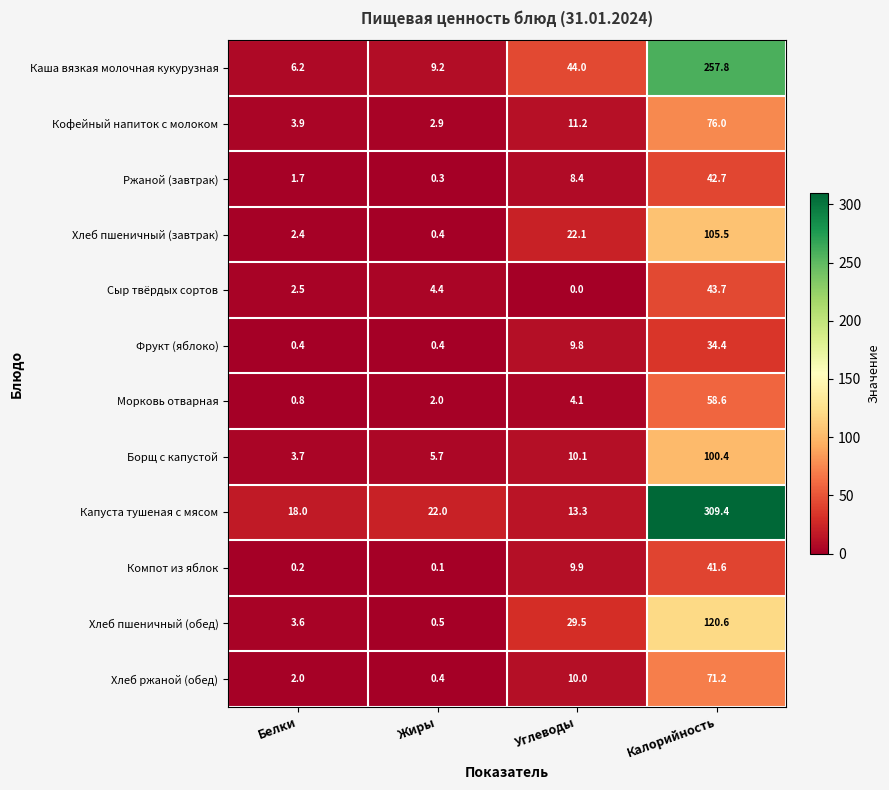

Between Белки and Жиры, which series saw the biggest shift?

Капуста тушеная с мясом